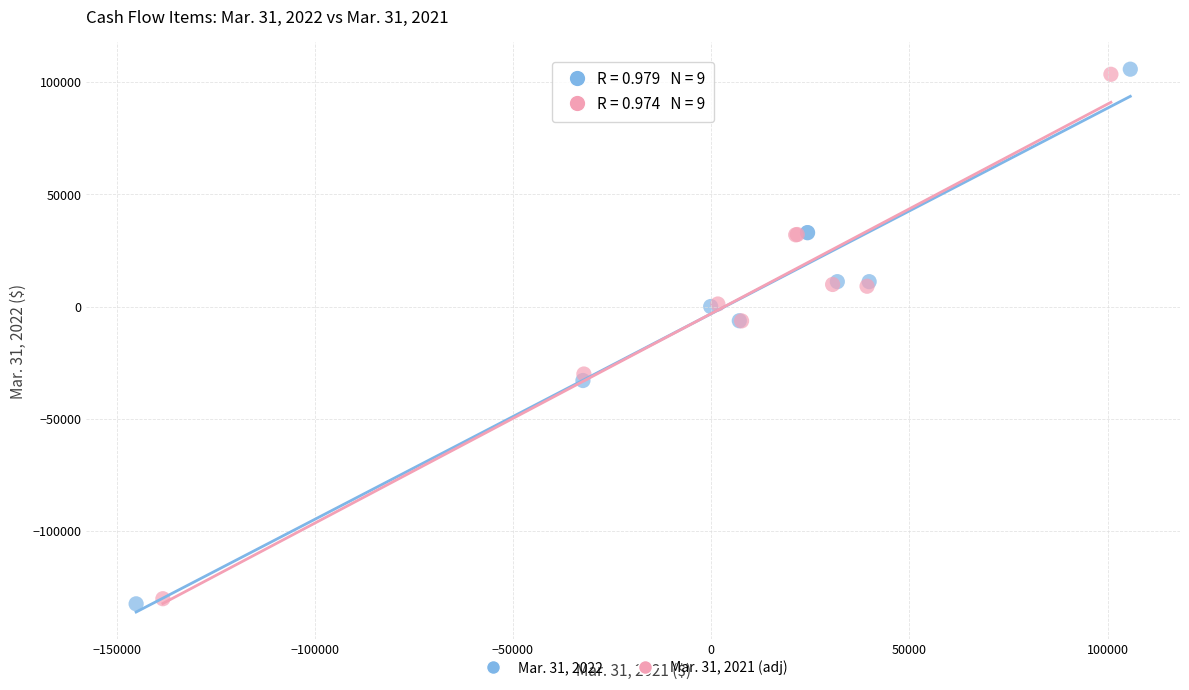

Which series has the largest Y range (max minus min)?

Mar. 31, 2022